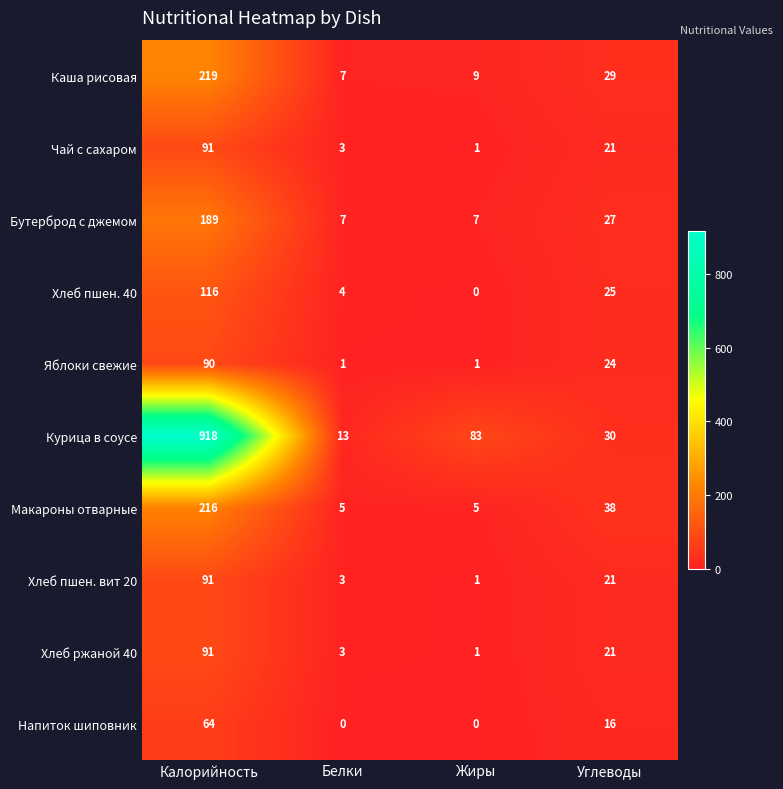

At which label is Хлеб пшен. 40 closest to 58?

Углеводы